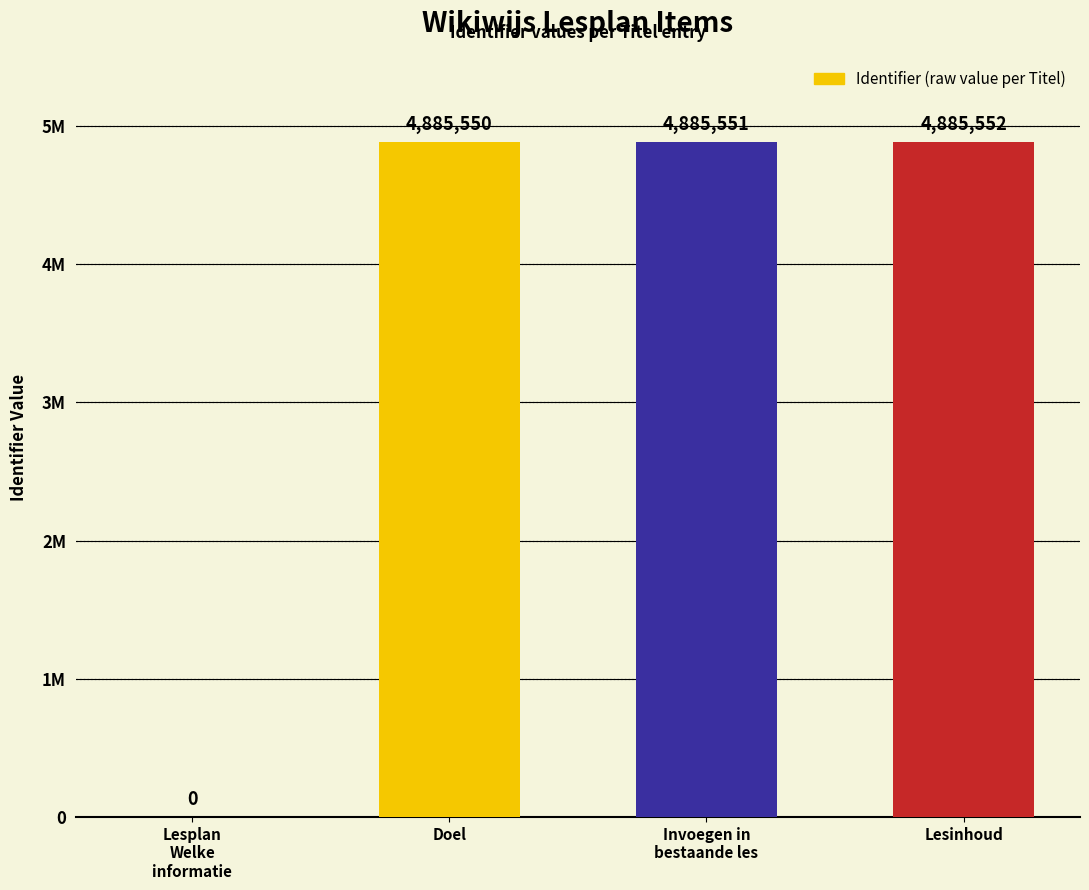

What is the label of the 4th bar from the left?

Lesinhoud